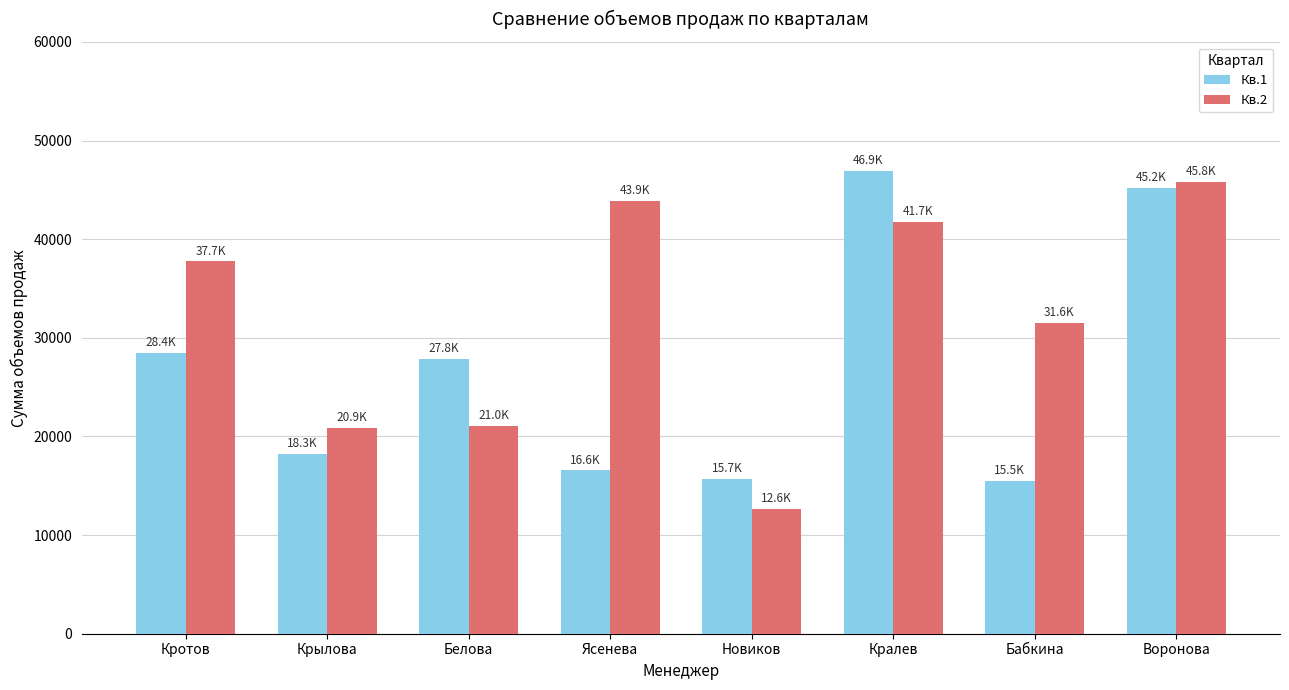

Is it true that Кв.2 equals 31551.8 at Бабкина?

True